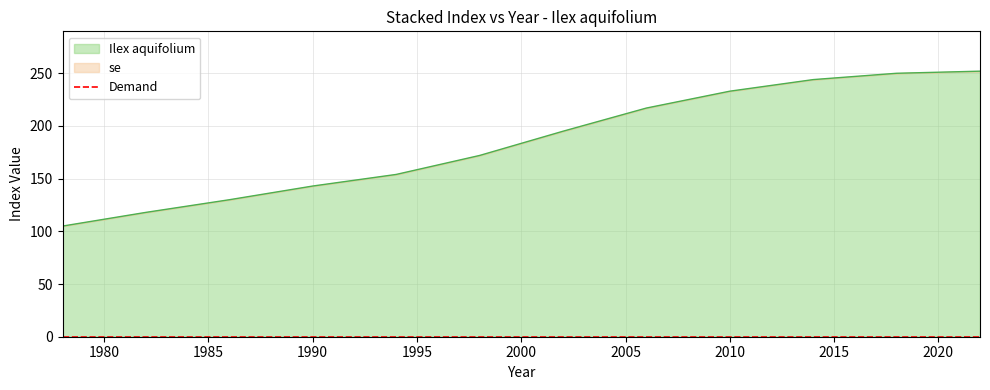

At which category does the chart reach its minimum across all series?

1978